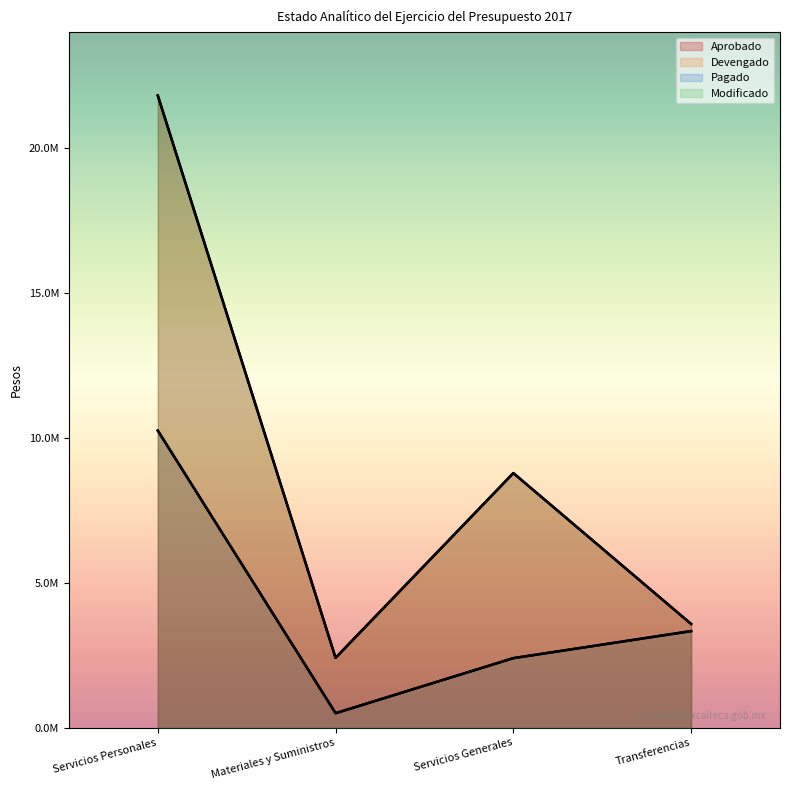

At which category is the sum across all series the highest?

Servicios Personales